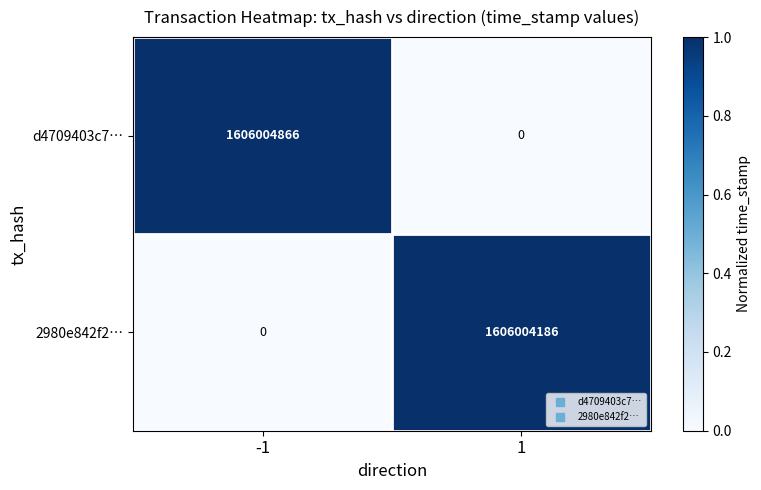

Rank the series by their average value, from highest to lowest.

d4709403c7…, 2980e842f2…